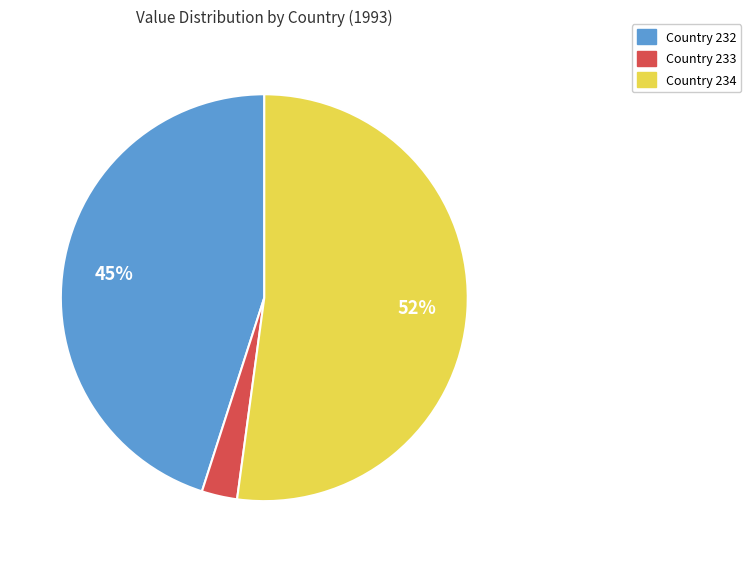

To the nearest percent, what is the difference between the largest and smallest slice percentages?

49%